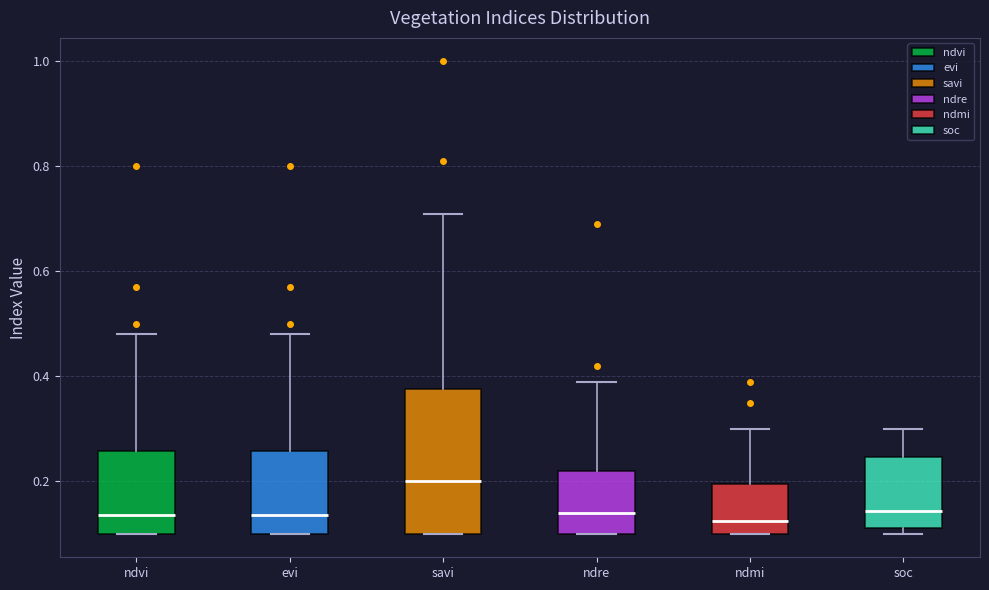

Reading left to right, transcribe this box plot: for each box, give where its median line is, the range the box spans, and where its two whiskers end, as read against the y-axis. The values are not printed on the chart, so give them approximately, as read against the axis.

ndvi: median 0.14, box 0.10 to 0.26, whiskers 0.10 to 0.48
evi: median 0.14, box 0.10 to 0.26, whiskers 0.10 to 0.48
savi: median 0.20, box 0.10 to 0.38, whiskers 0.10 to 0.72
ndre: median 0.14, box 0.10 to 0.22, whiskers 0.10 to 0.40
ndmi: median 0.12, box 0.10 to 0.20, whiskers 0.10 to 0.30
soc: median 0.14, box 0.12 to 0.24, whiskers 0.10 to 0.30